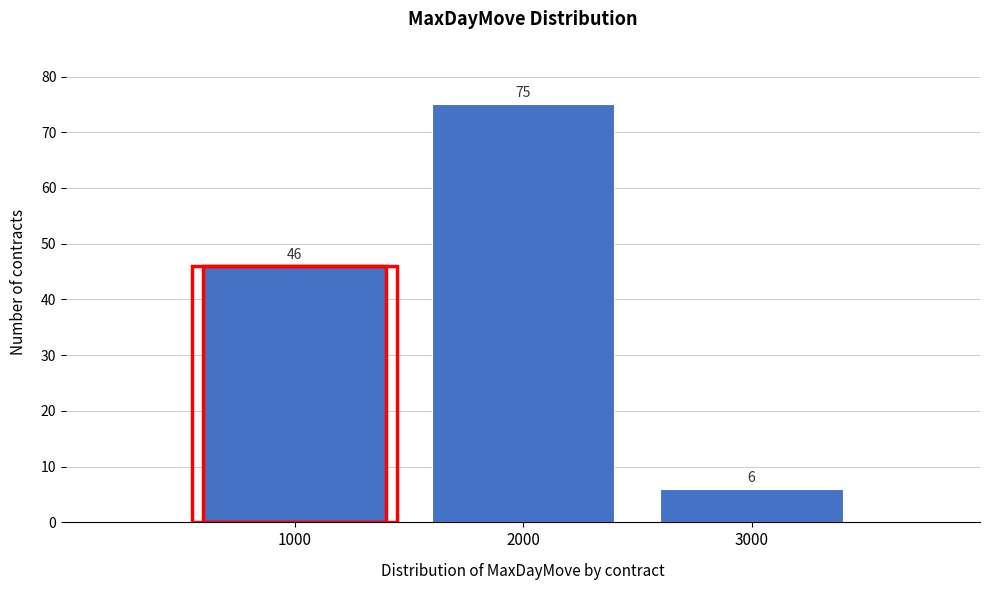

Reading left to right, list all the values displayed in this chart.

46	75	6